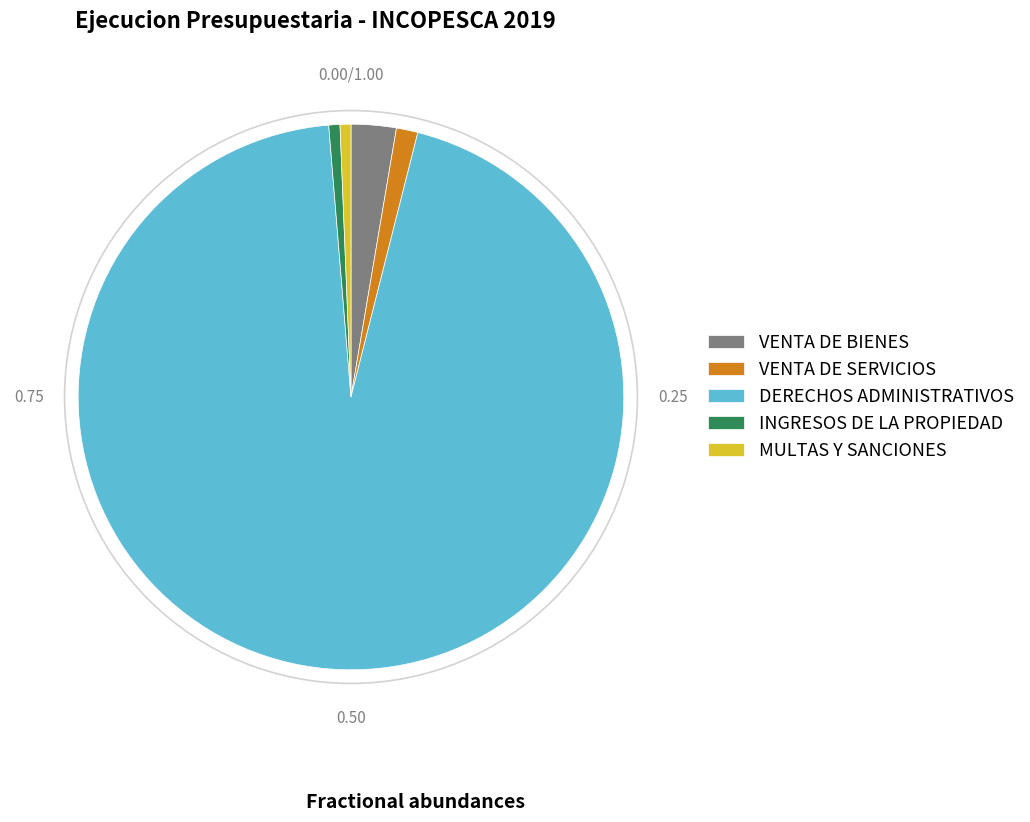

The VENTA DE BIENES slice represents 14% of the pie. True or false?

False